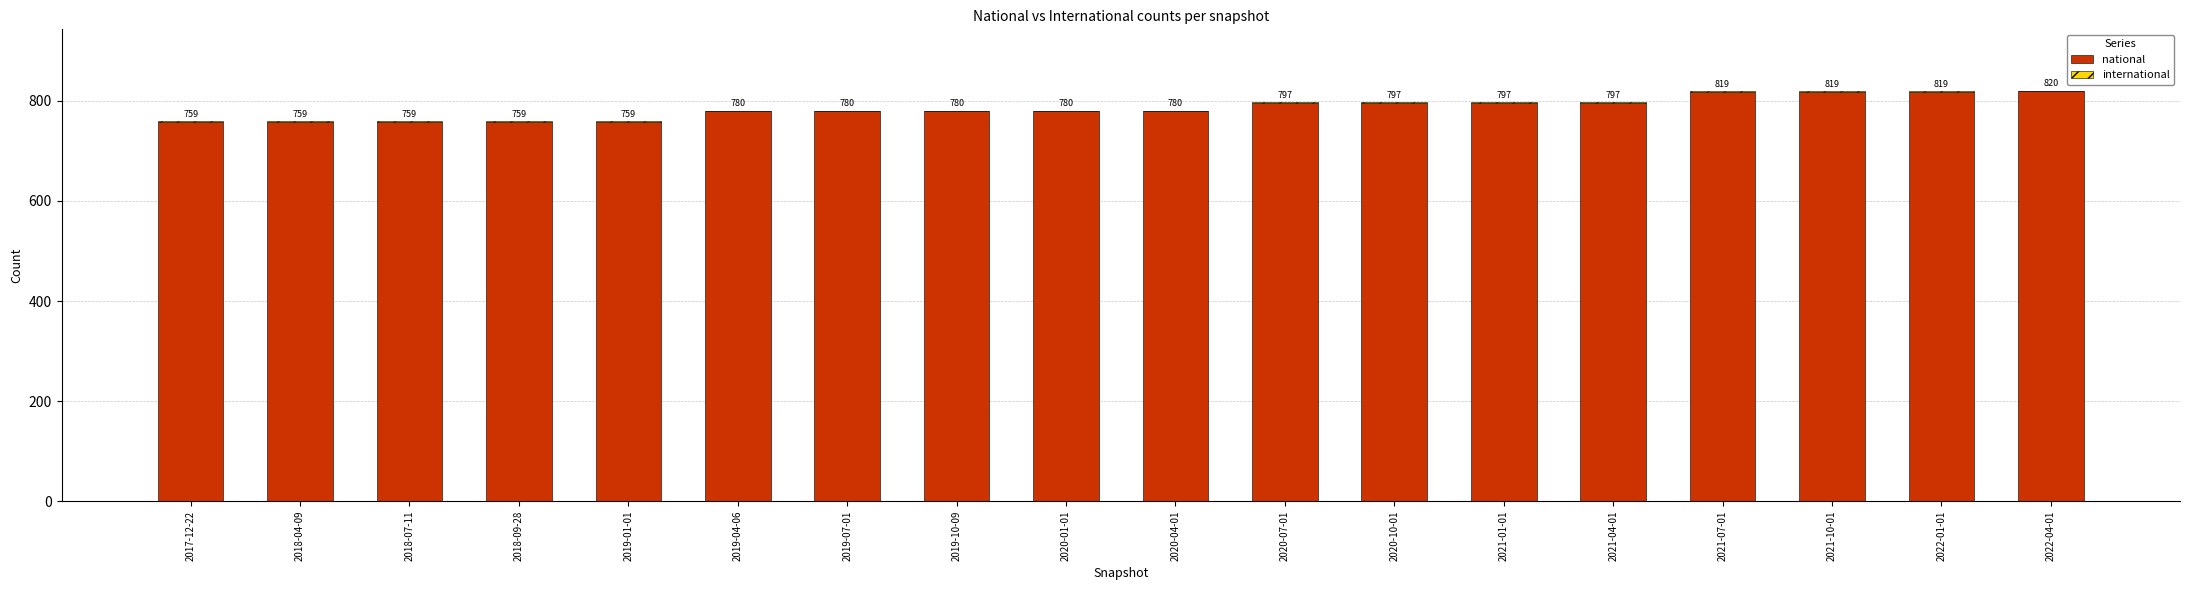

What is the sum of the national values at 2019-04-06 and 2019-10-09?

1558